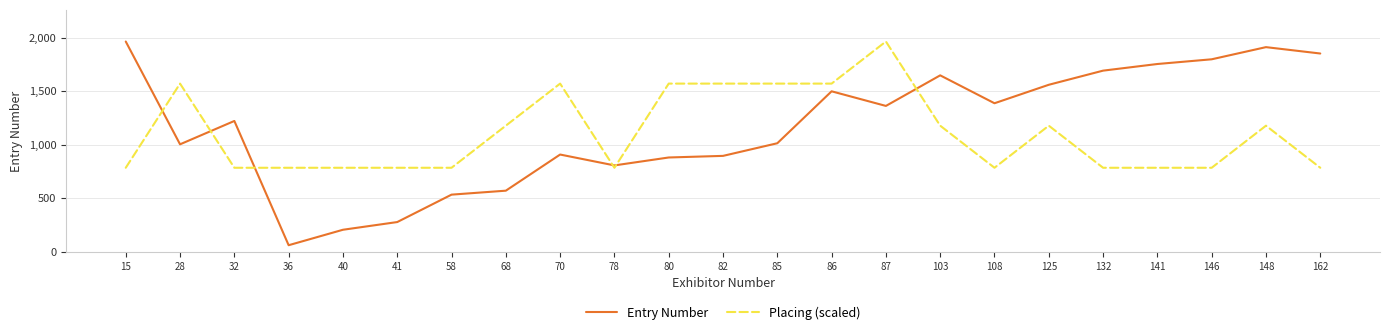

Which label corresponds to the smallest value in the chart?

36